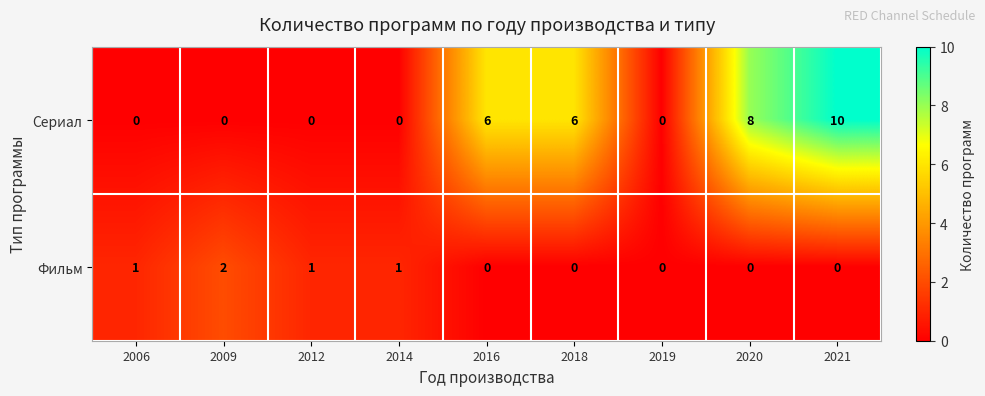

What is the average value of the Сериал series?

3